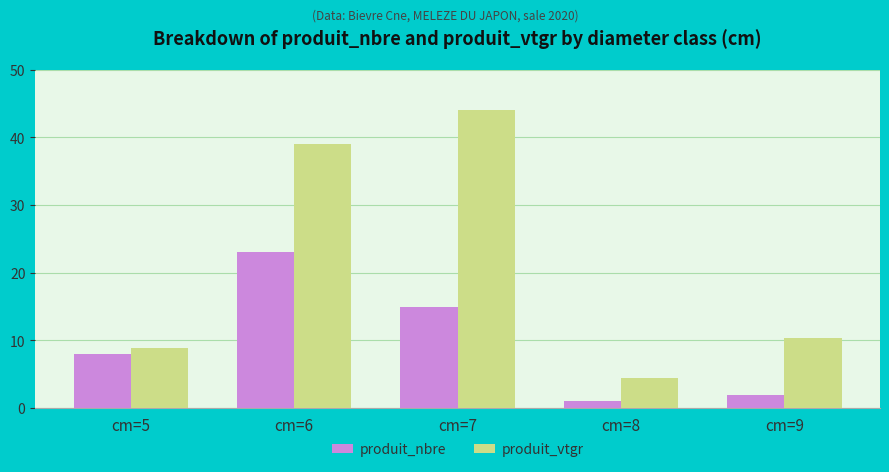

How many series are shown in this chart?

2